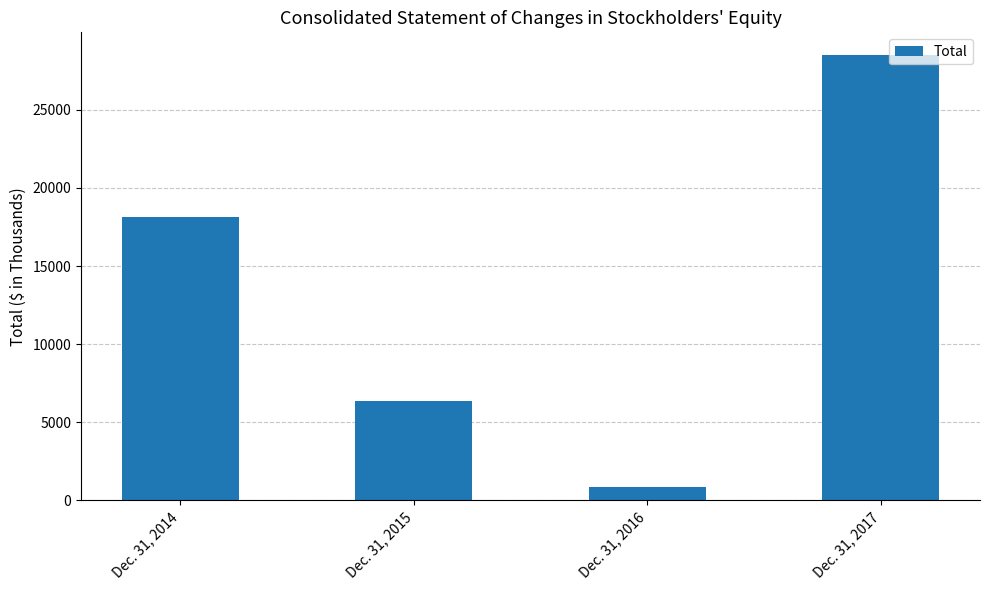

What is the value of the 3rd bar from the left?

886